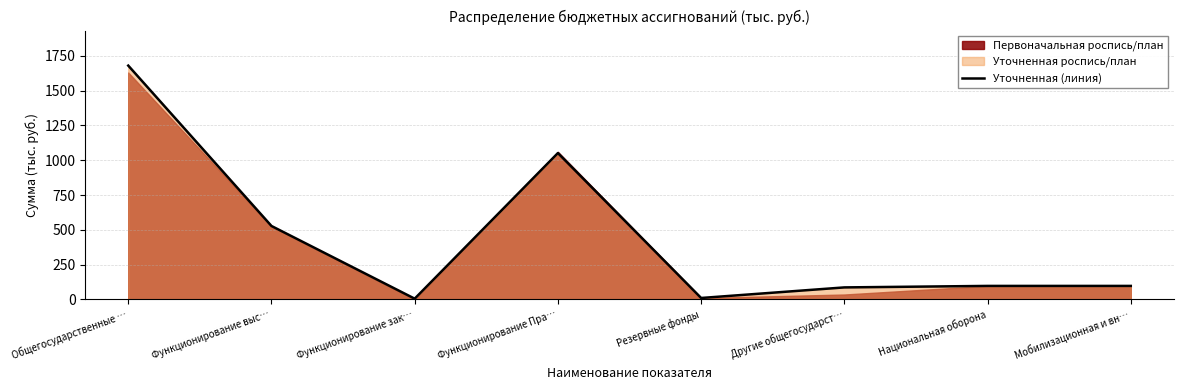

How many values are below 96?

3